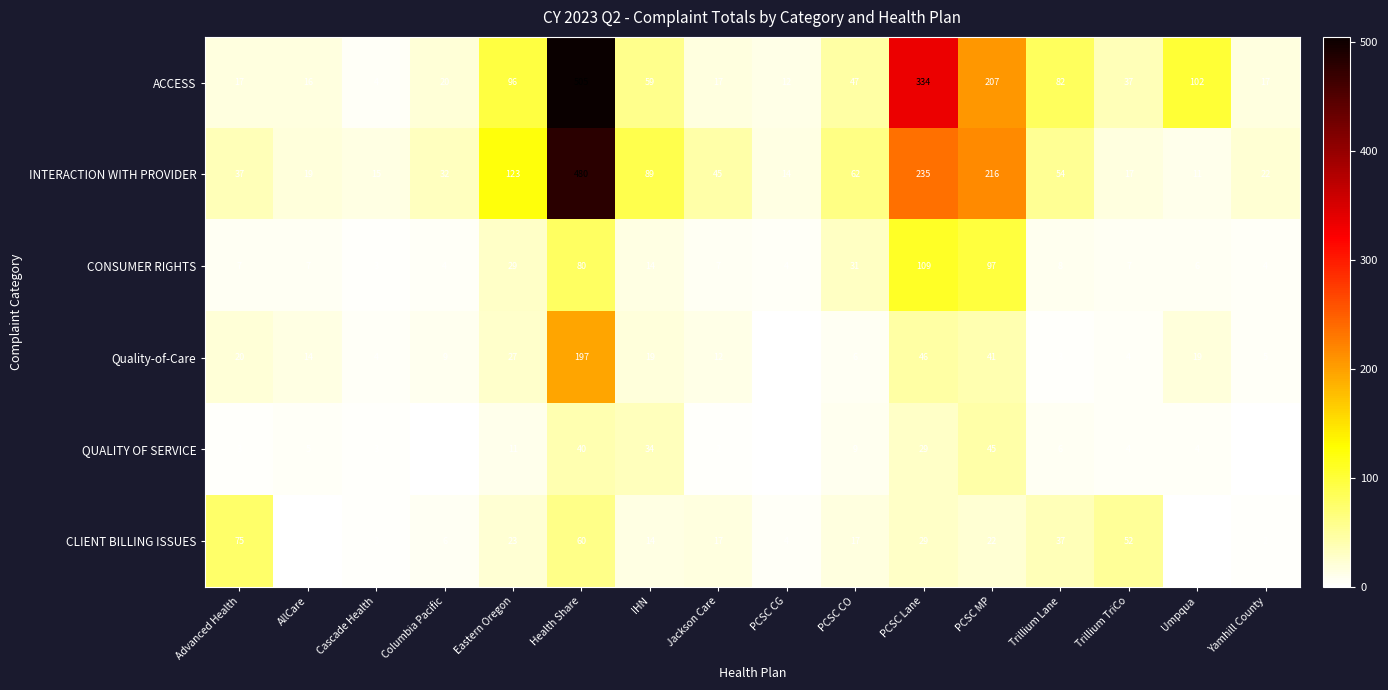

The Quality-of-Care series shows -69 at PCSC CG. True or false?

False